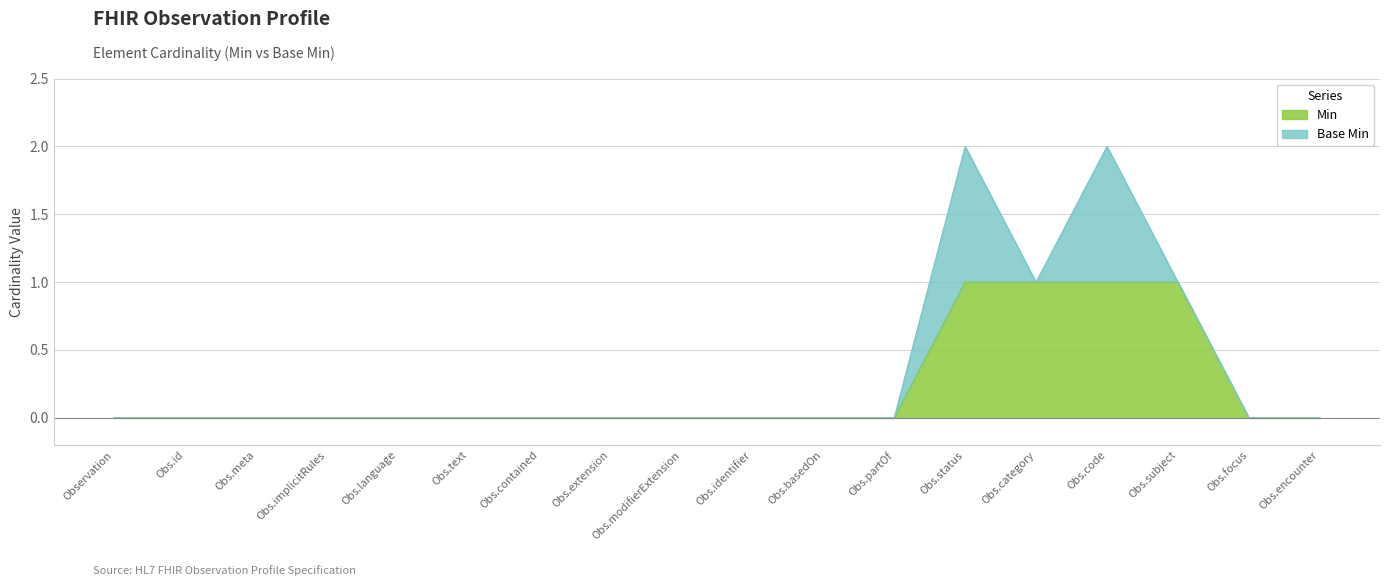

True or false: Min has a value of 0 at Observation.

True